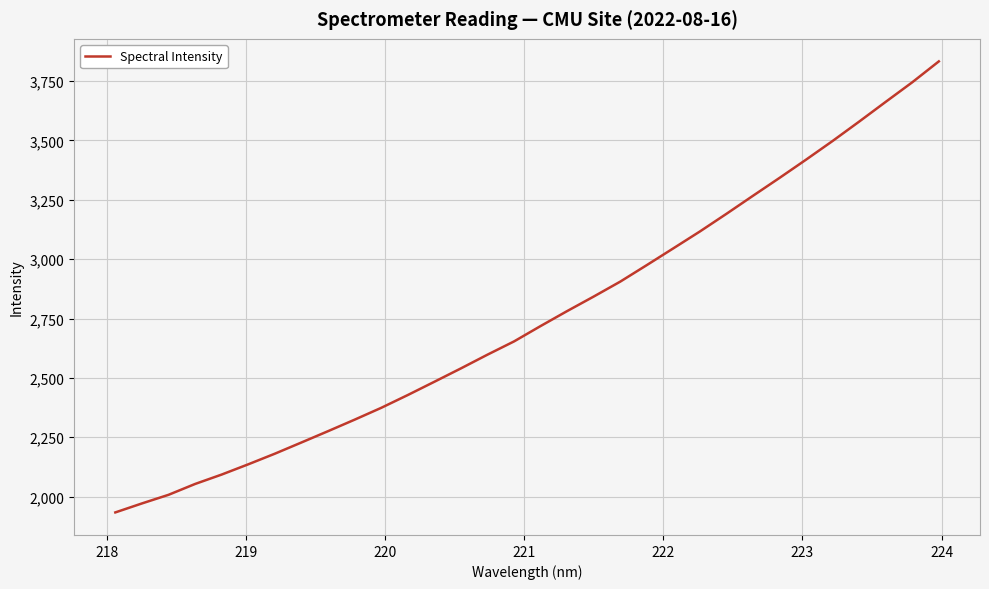

What is the difference between the maximum and second lowest values?

1861.9